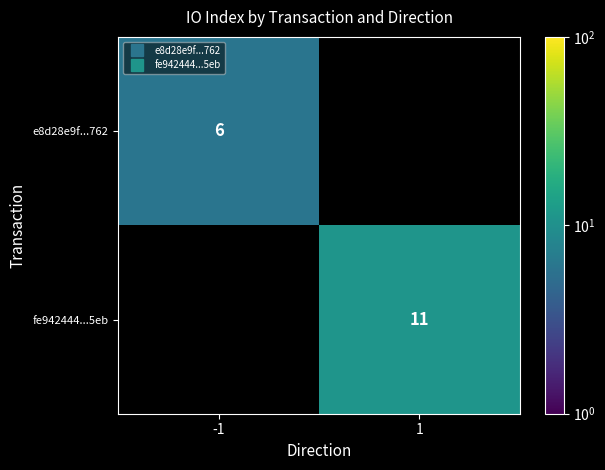

The fe942444...5eb series shows 11.0 at 1. True or false?

True